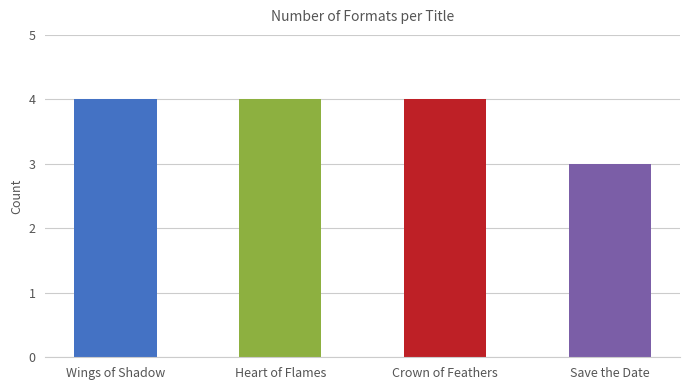

What position from the right is Save the Date?

1